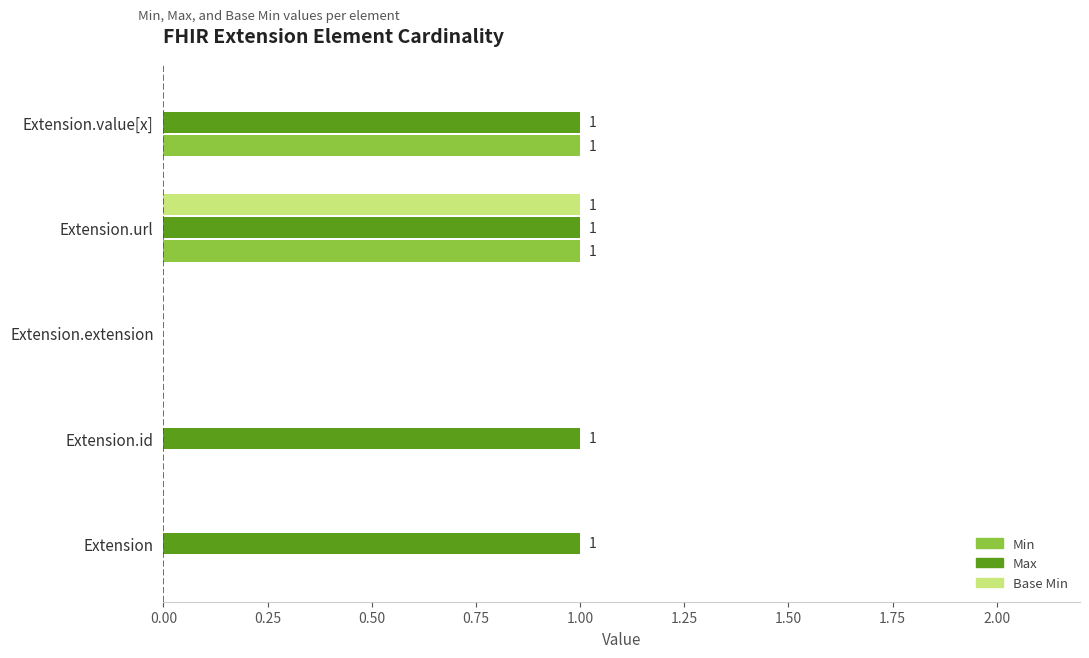

At which category is the sum across all series the highest?

Extension.url